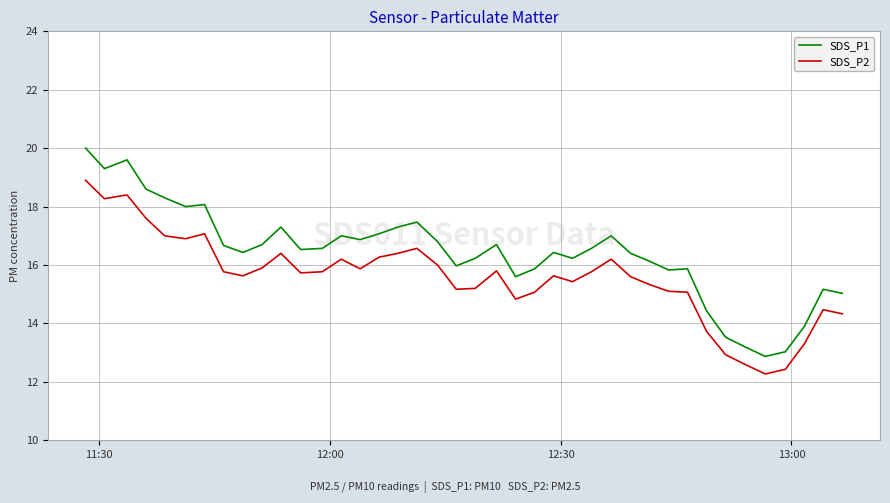

Which series has the largest total across all categories?

SDS_P1